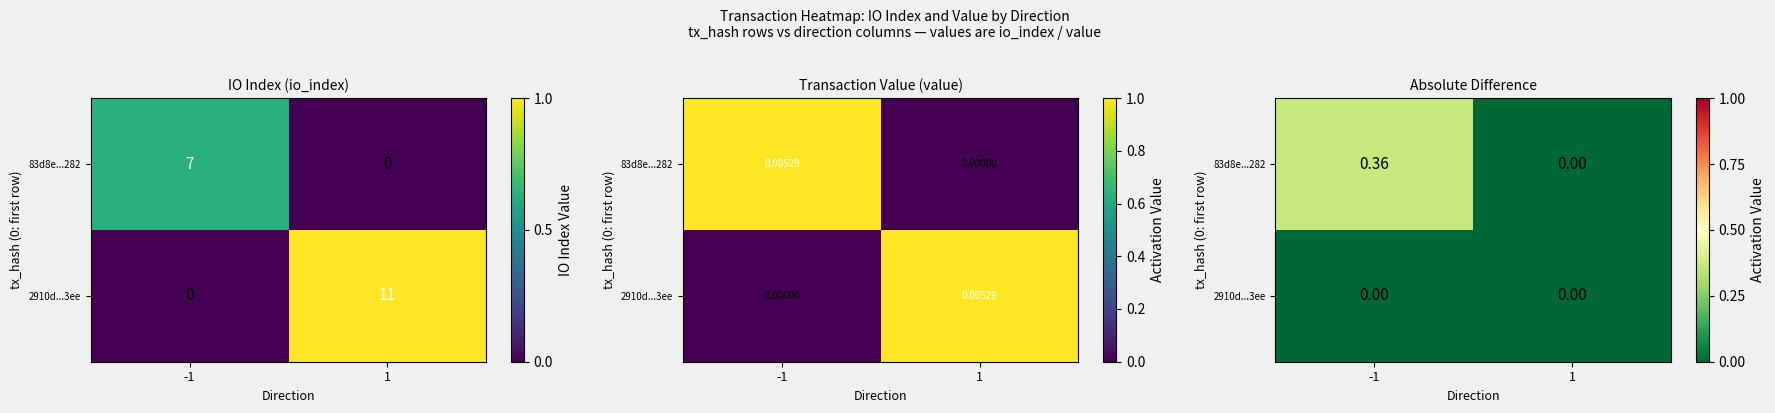

True or false: 83d8e...282 has a value of 0.0 at 1.

True